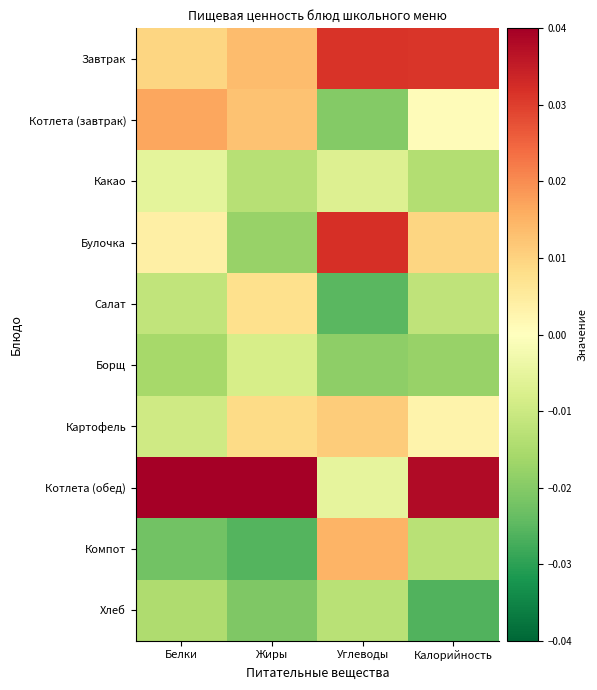

Which series has the largest total across all categories?

Котлета (обед)